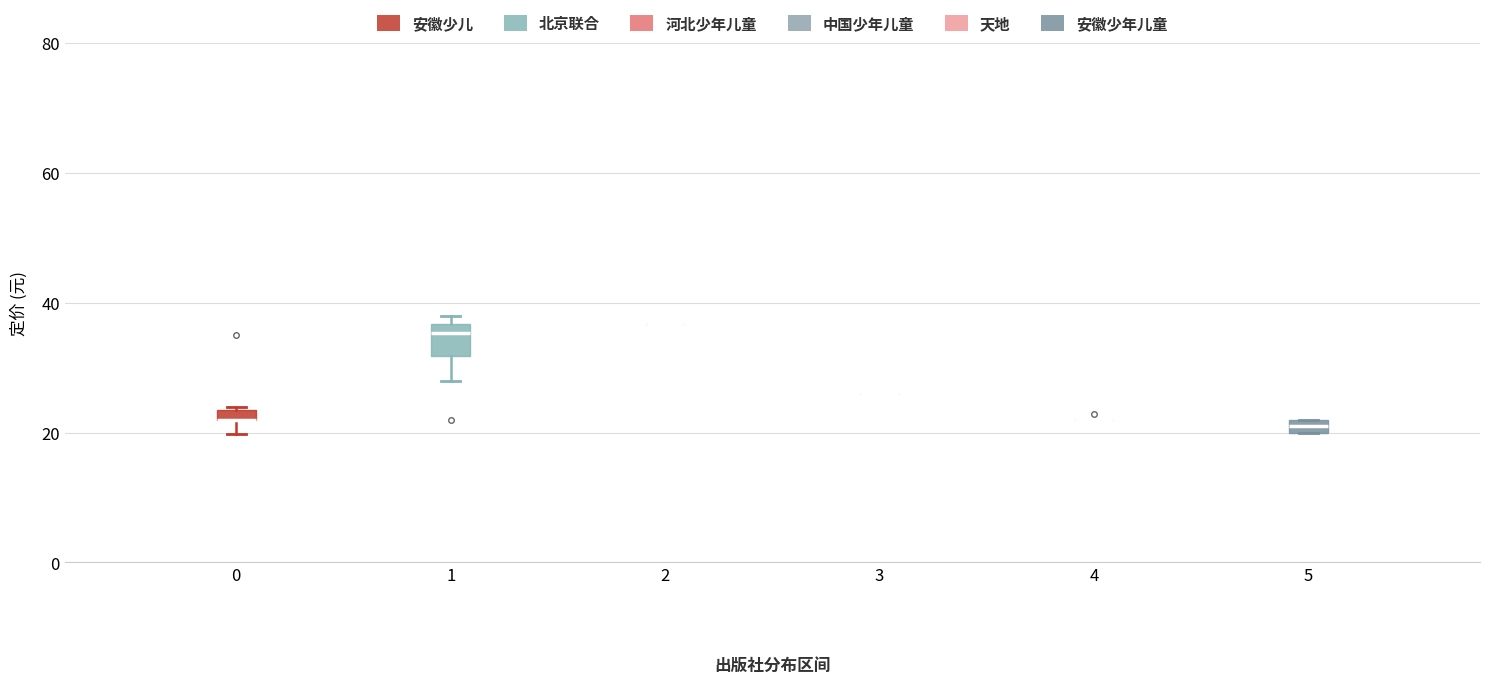

Where is the upper edge of the box at x = 5 on the y-axis? The values are not printed on the chart, so give them approximately, as read against the axis.

22